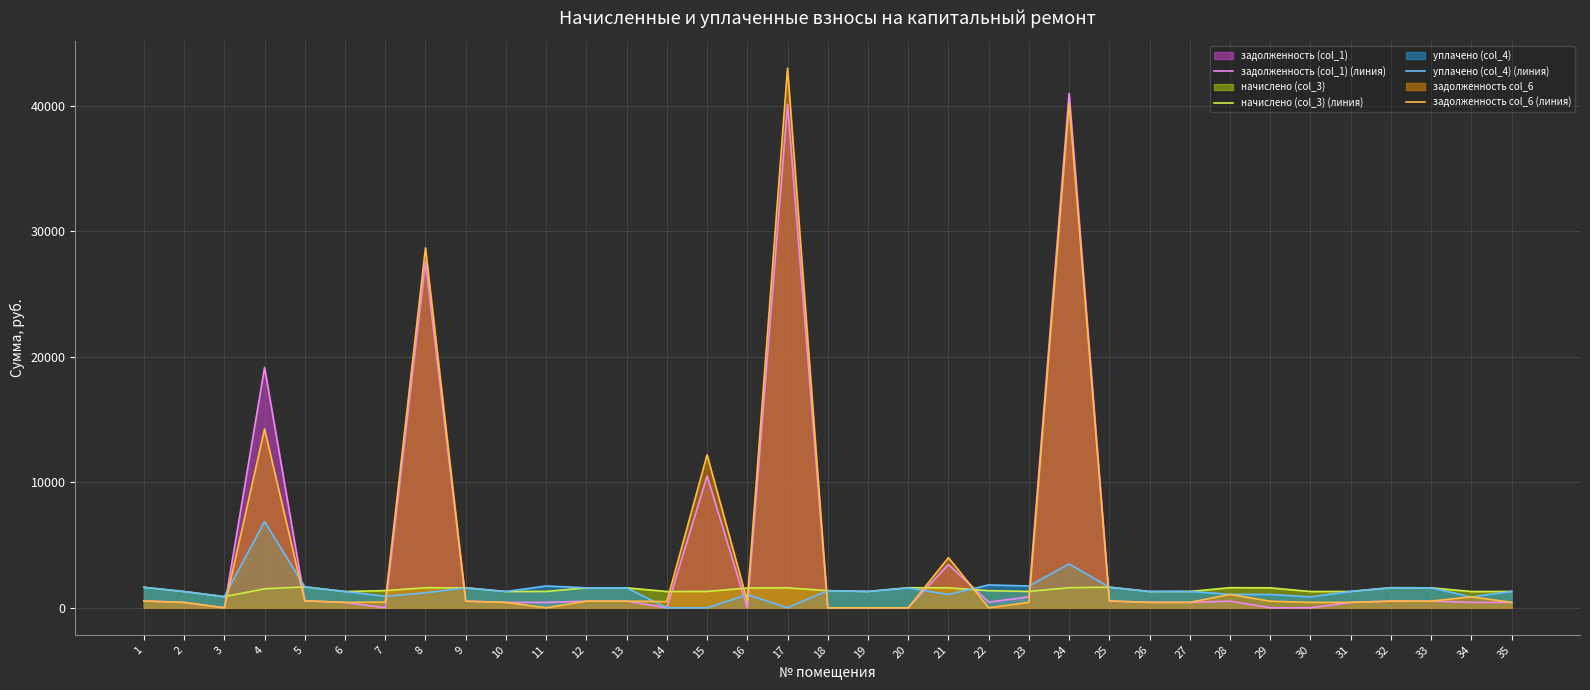

Which series has the largest range (max minus min)?

задолженность col_6 (линия)